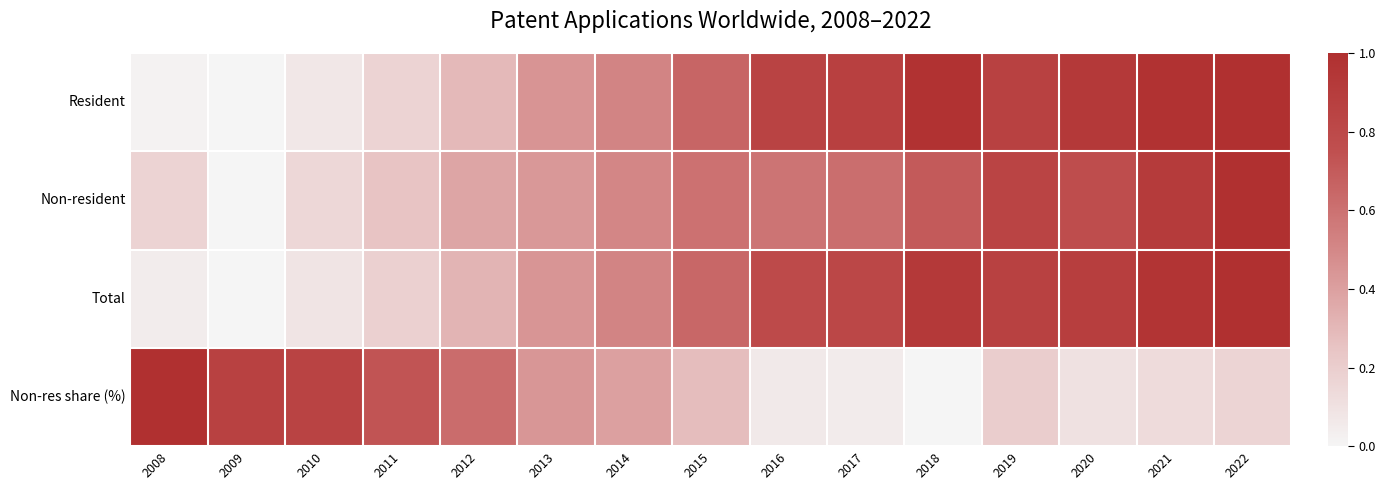

Which series has the largest range (max minus min)?

Resident